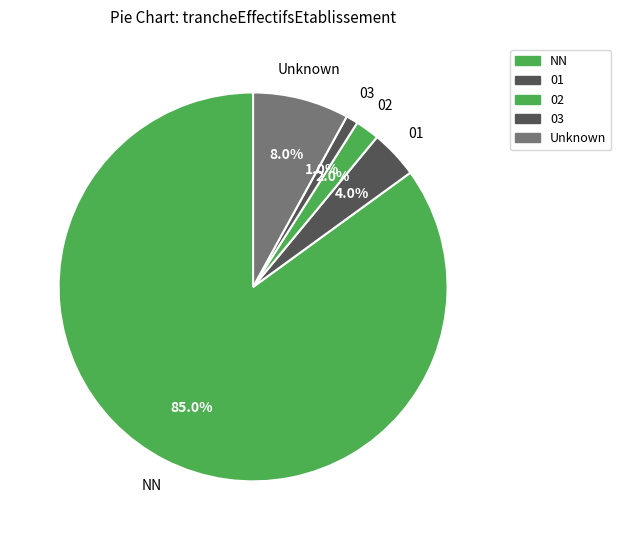

Which category has the smallest portion of the pie?

03